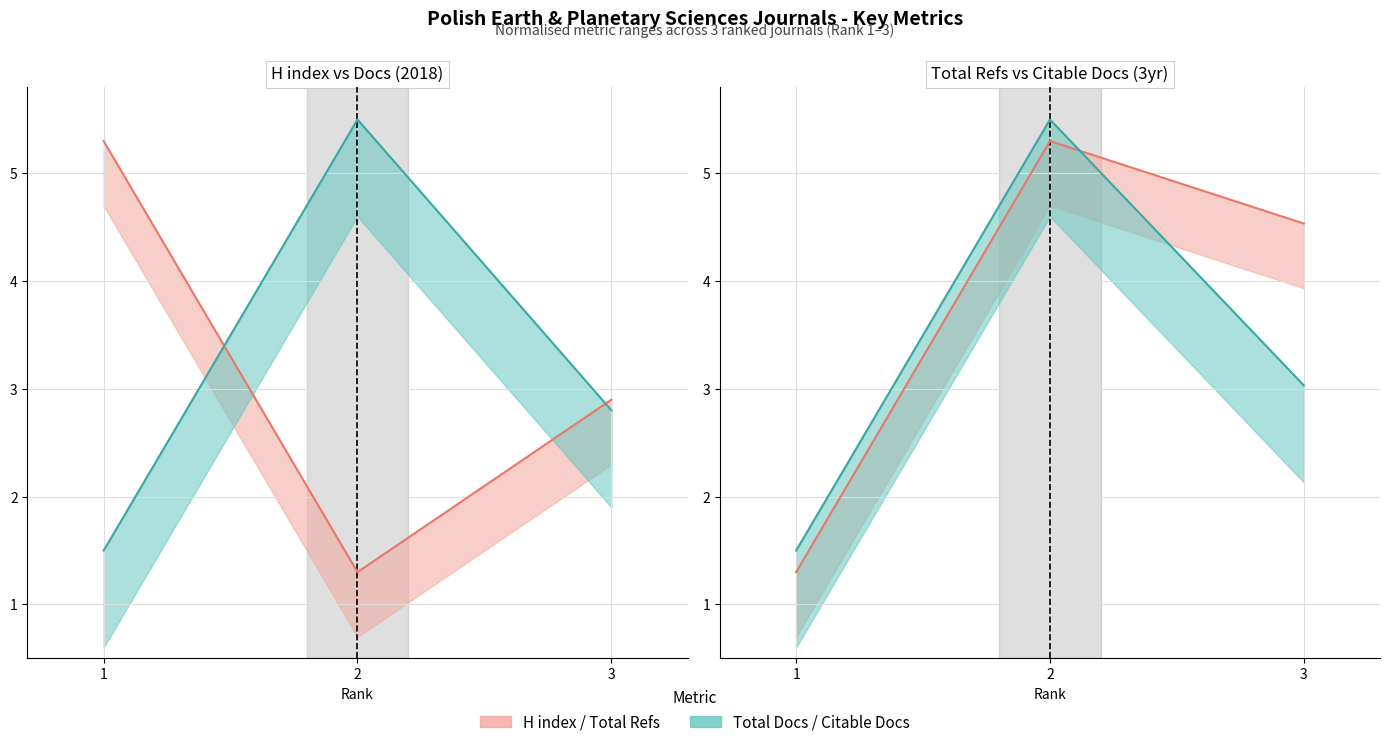

What value does the Total Docs. (3years) series have at 1?

1.5